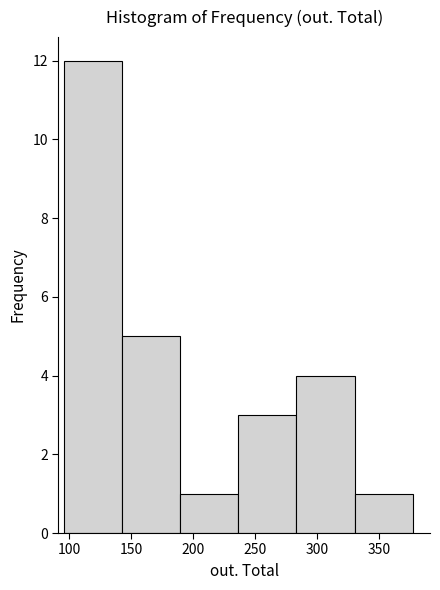

Reading left to right, list every bar in this chart as the range it spans on the x-axis followed by its height. Neither the bar edges nor the heights are printed on the chart, so give them approximately, as read against the axes.

95 to 145: 12
145 to 190: 5
190 to 235: 1
235 to 285: 3
285 to 330: 4
330 to 375: 1